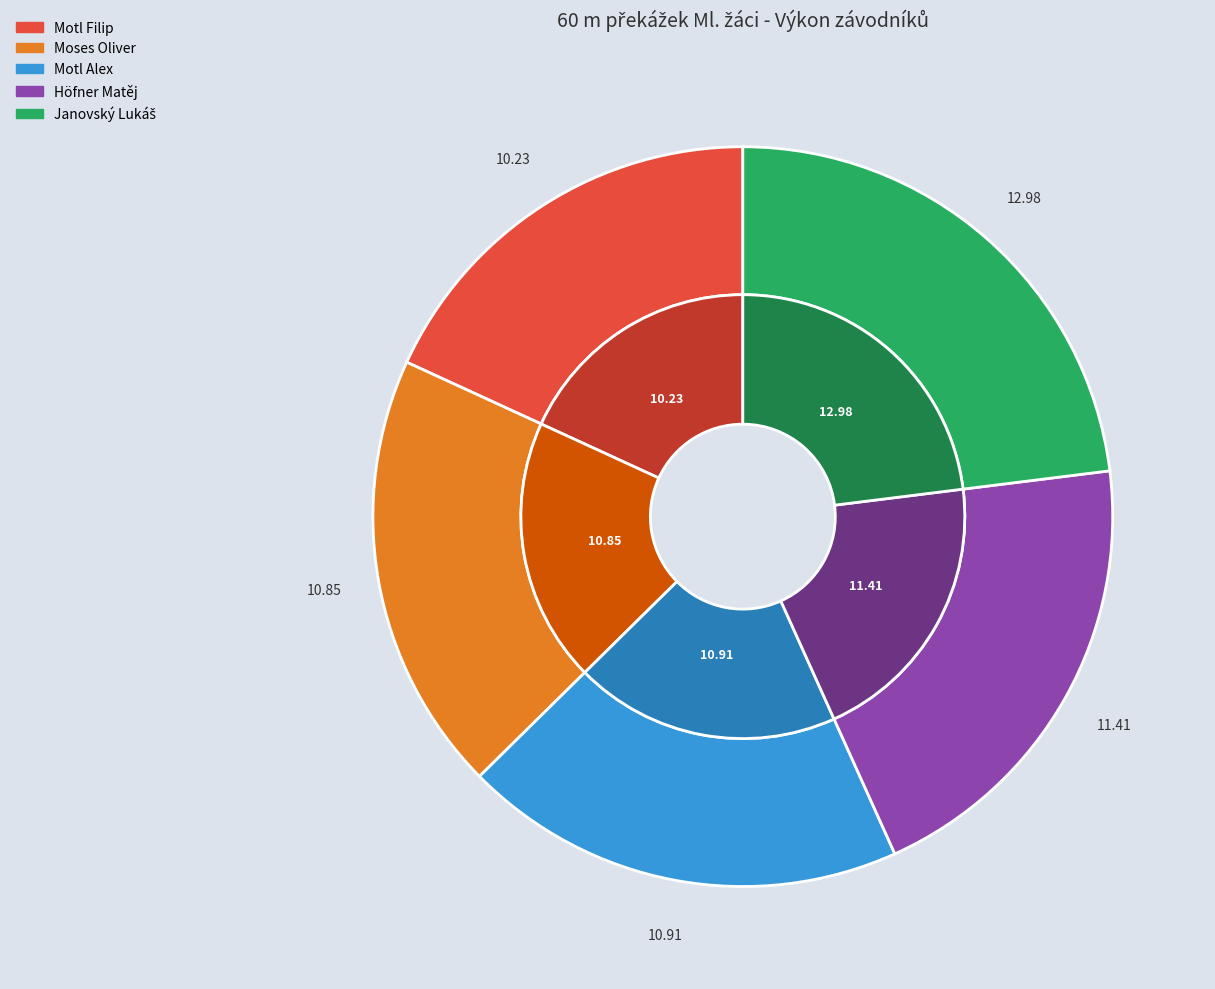

Which slice is the smallest?

Motl Filip